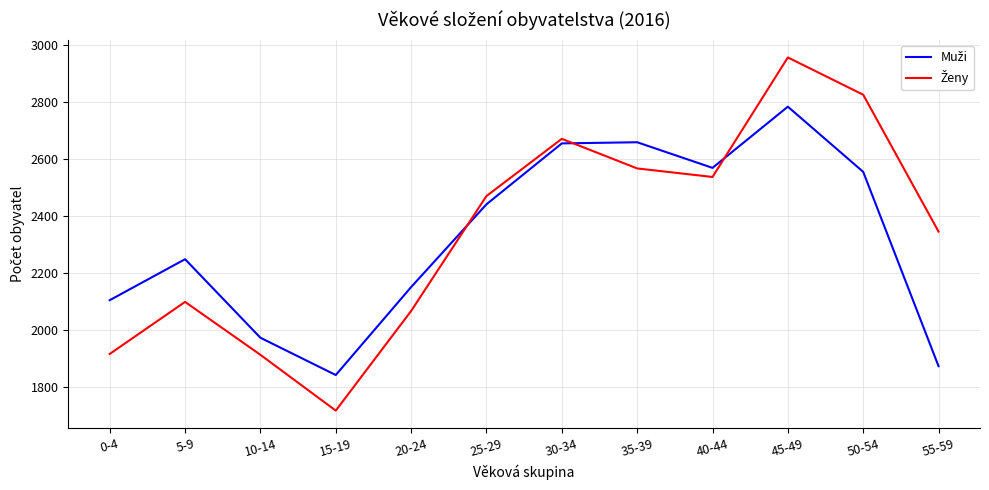

What is the greatest value displayed?

2957